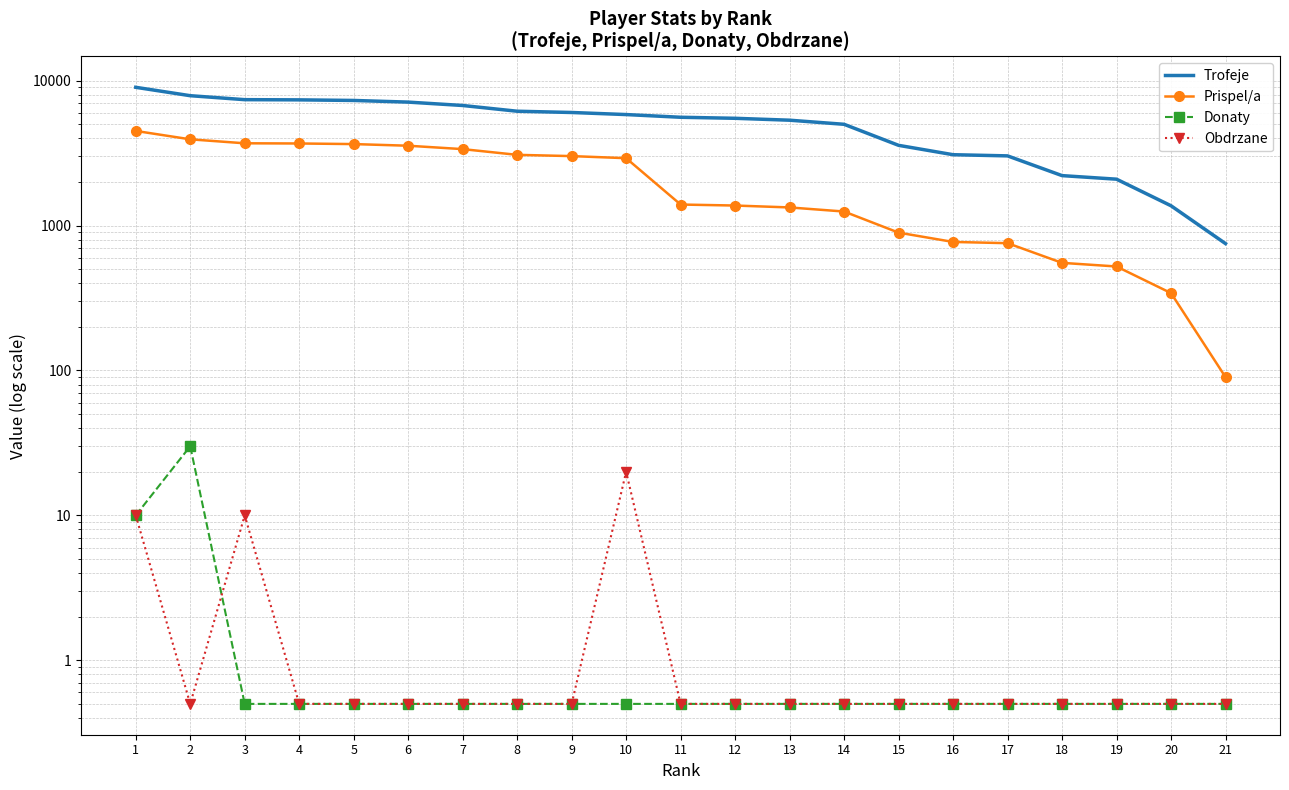

Which category has the lowest value across all series?

3